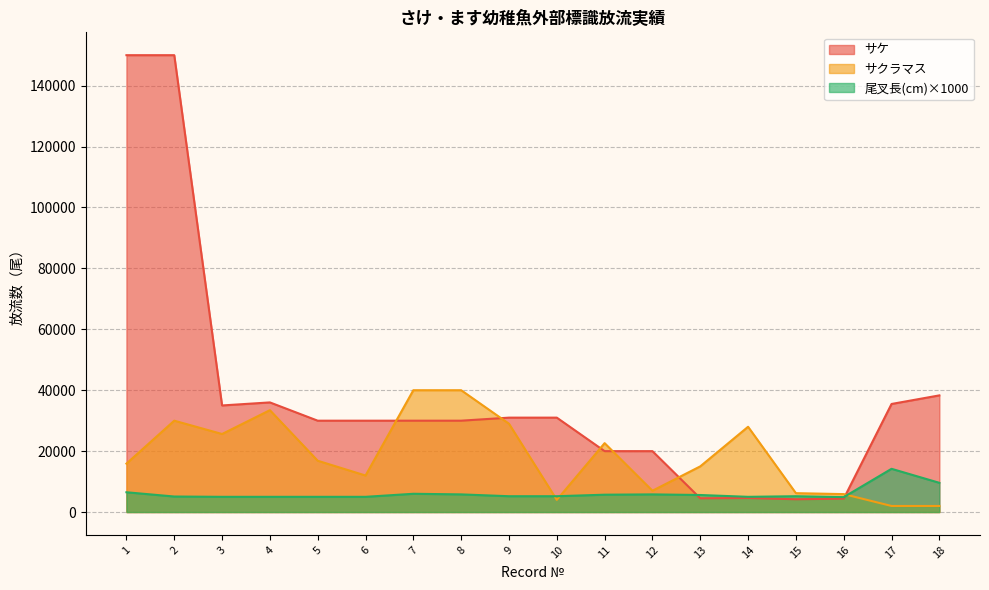

What is the sum of all 尾叉長(cm) values?

109800